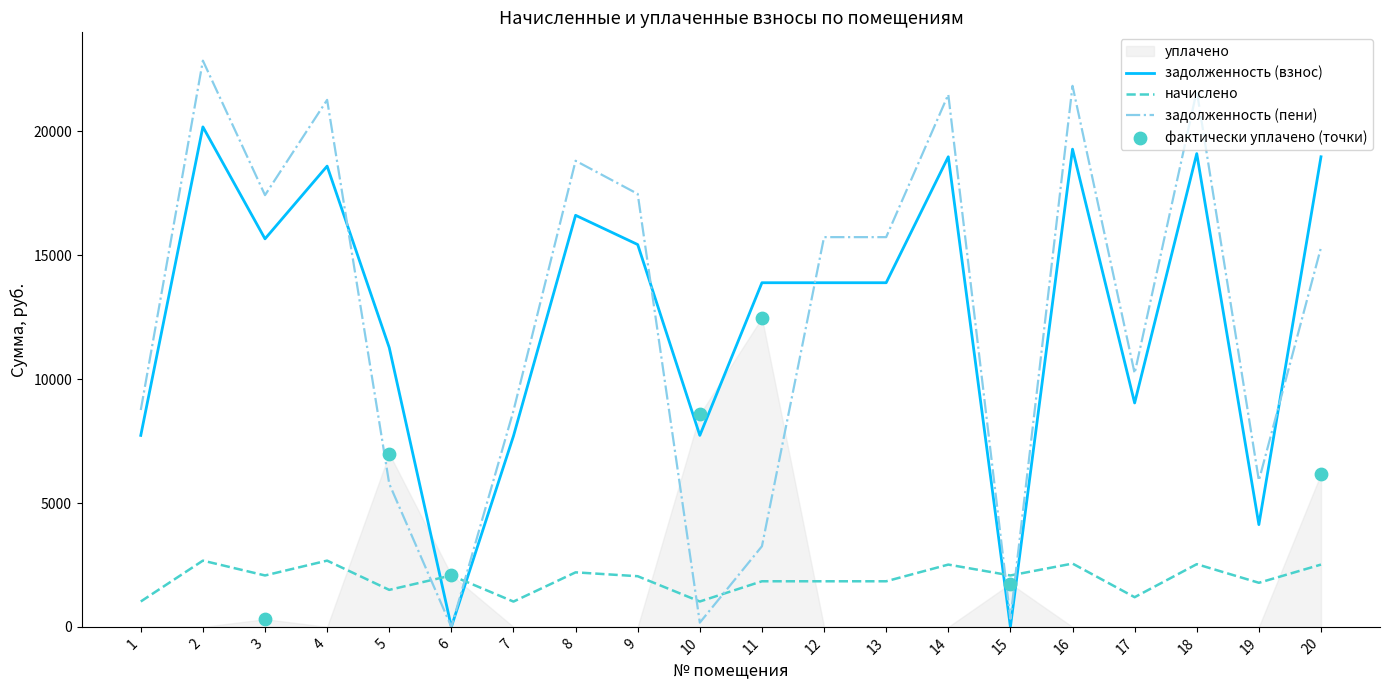

Which series has the largest total across all categories?

задолженность (пени)